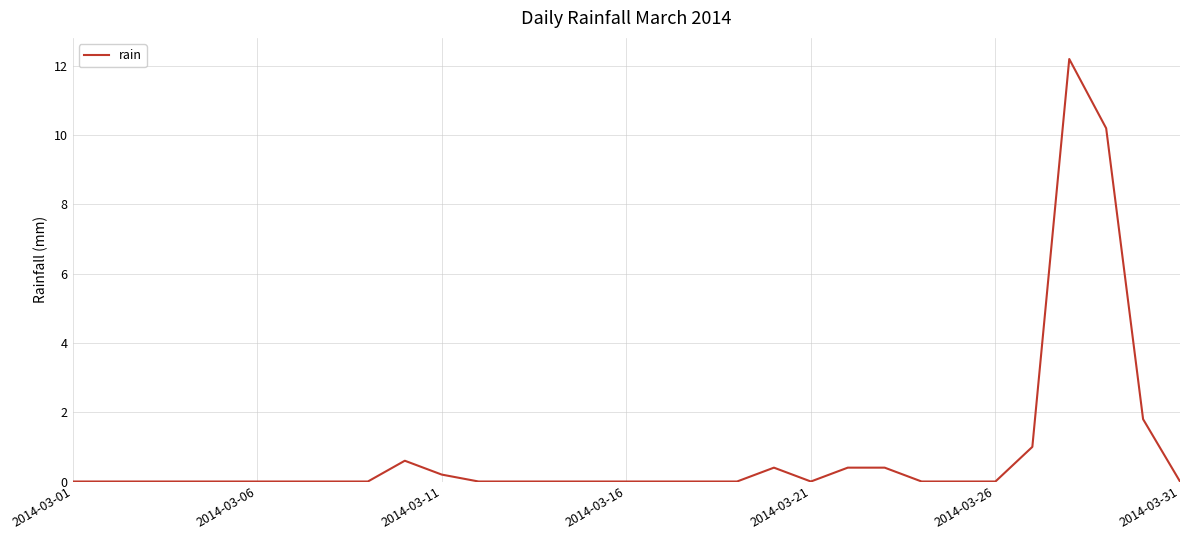

What is the difference between the maximum and minimum values?

12.2